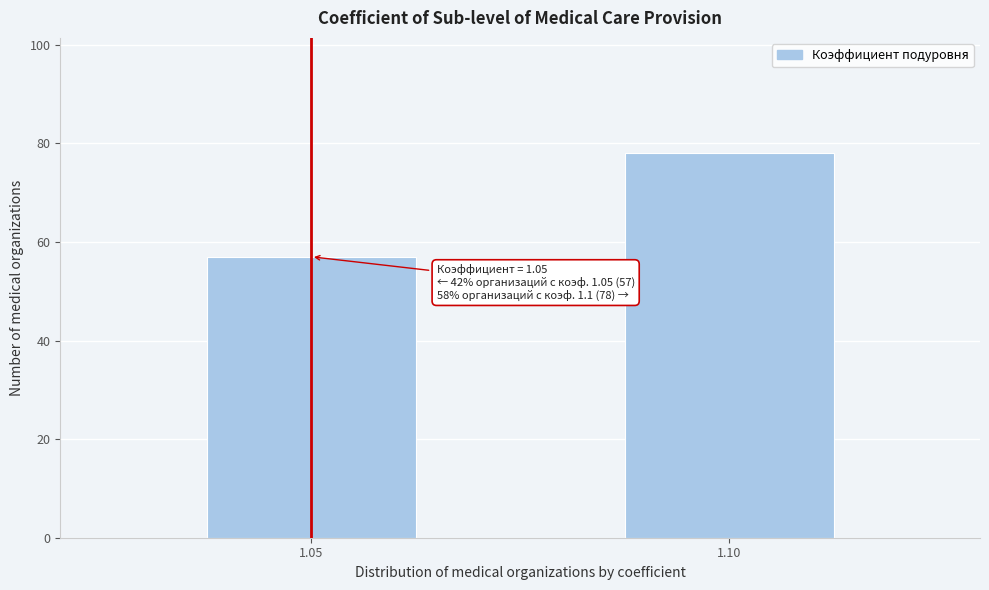

Reading right to left, what are all the values shown in this chart?

78	57